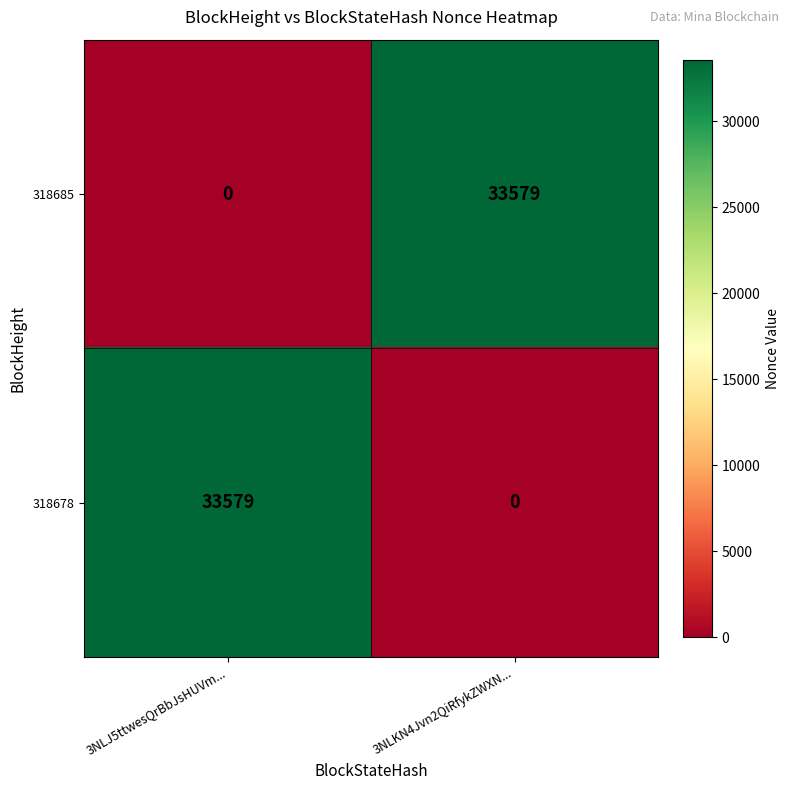

Rank the series at 3NLKN4Jvn2QiRfykZWXN... from highest to lowest value.

318685, 318678